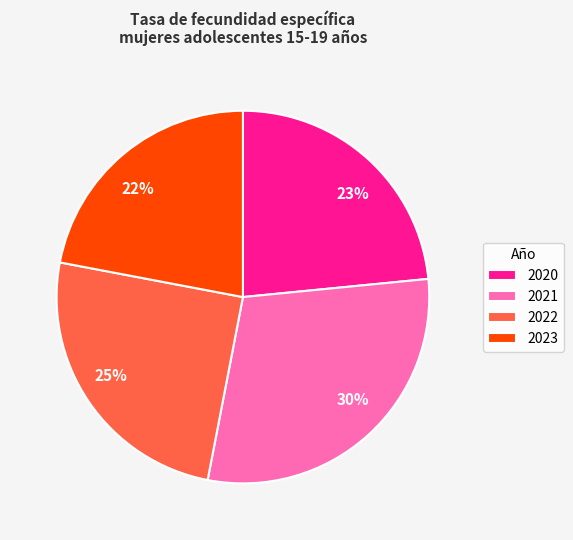

Is the sum of 2022 and 2021 greater than half?

Yes